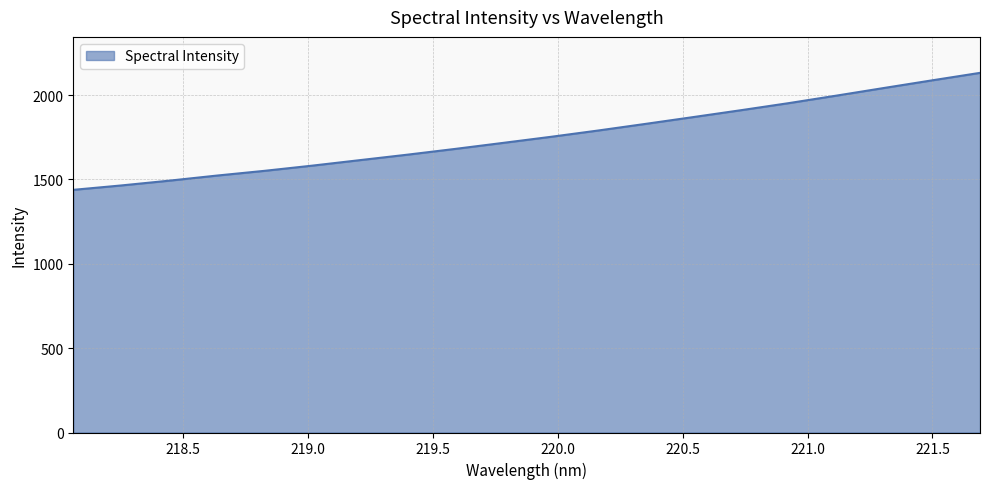

What is the sum of all values?

35082.6